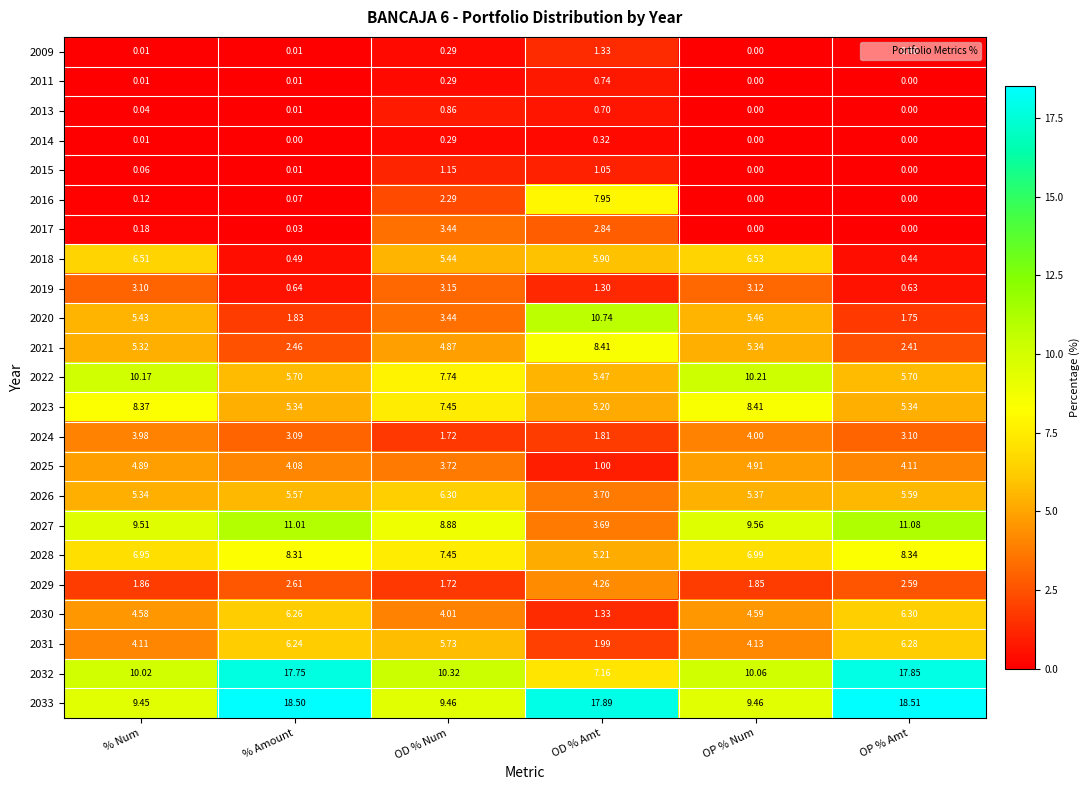

Rank the categories by 2019 value from highest to lowest.

OD % Num, OP % Num, % Num, OD % Amt, % Amount, OP % Amt